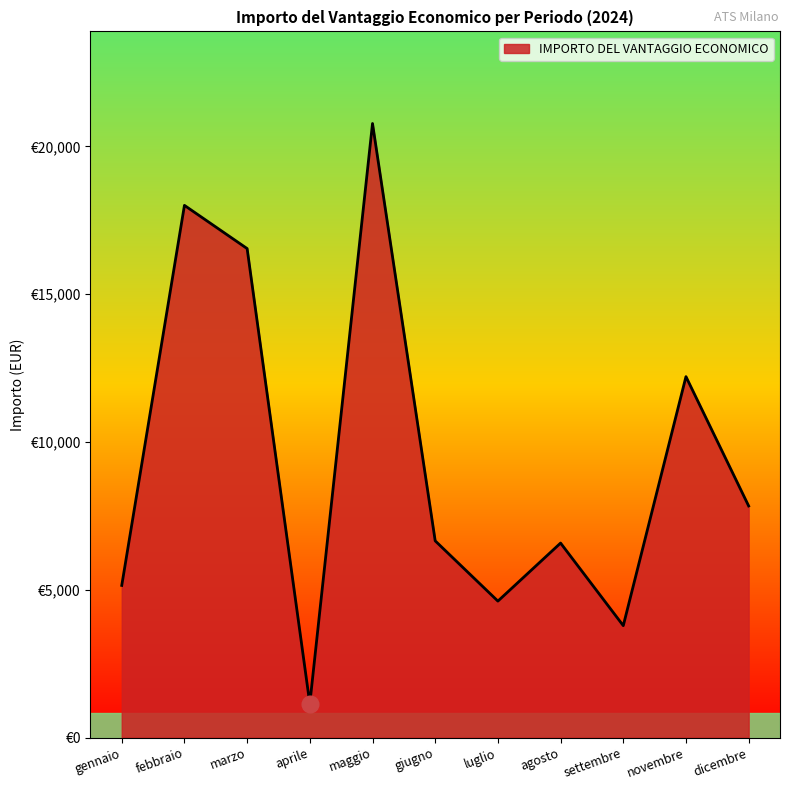

Does the chart have visible grid lines?

No